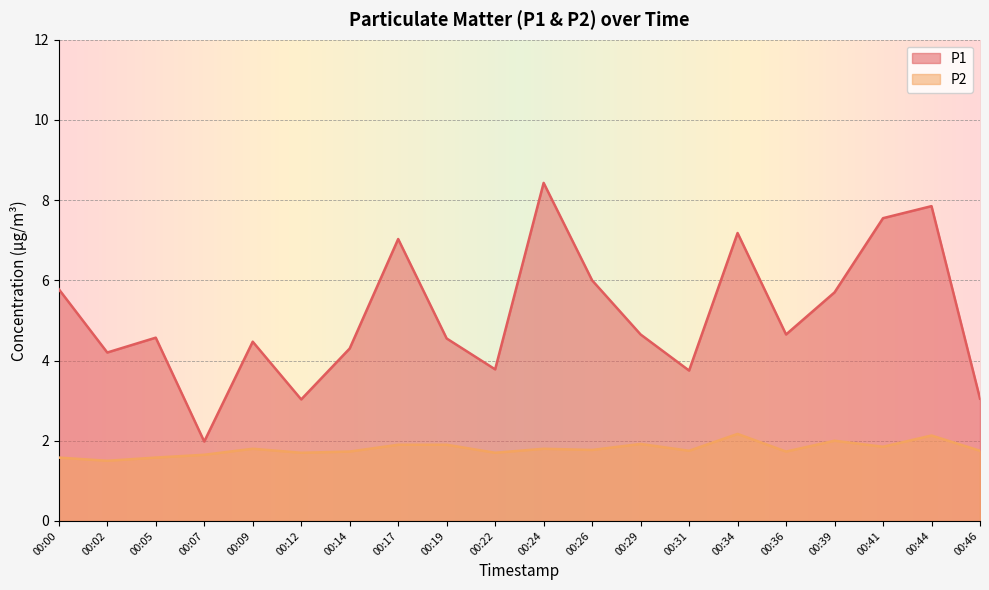

What are all the series names shown in the legend?

P1, P2